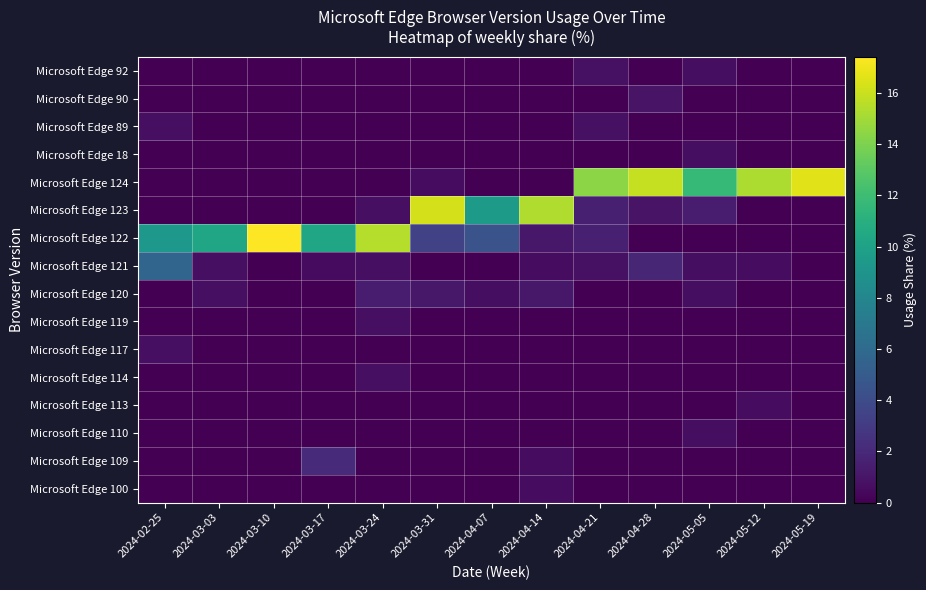

What is the difference between the highest and lowest values at 2024-04-21?

14.4